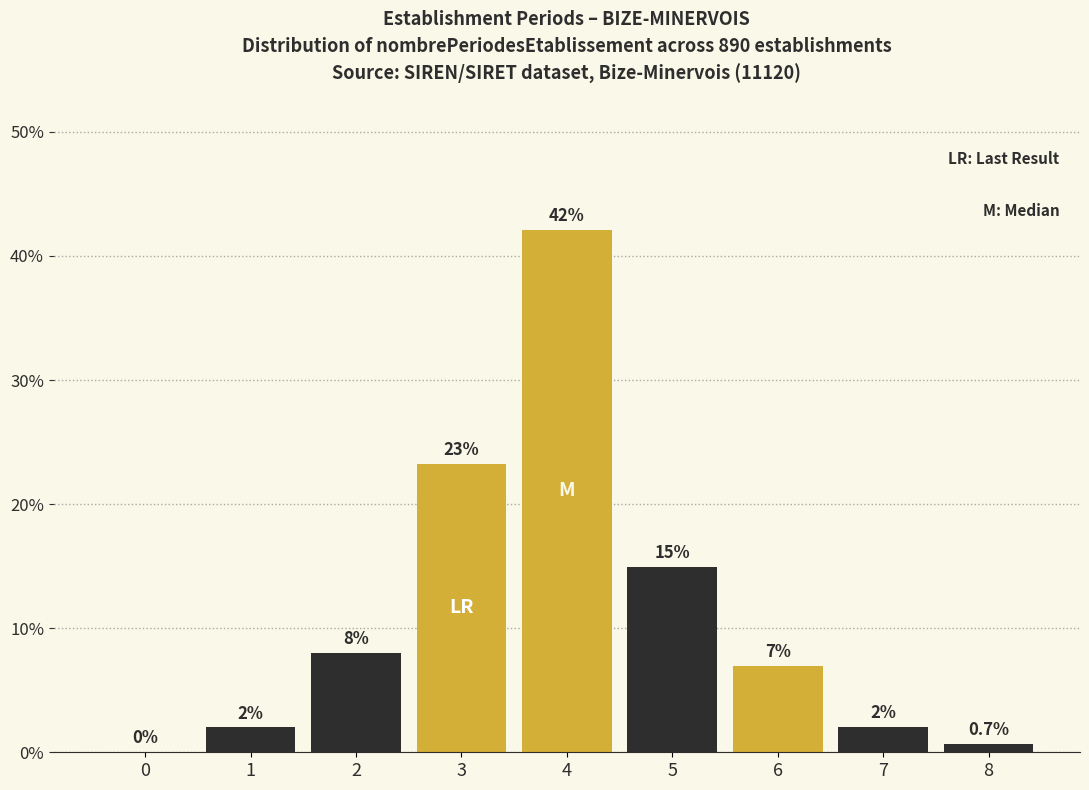

Reading left to right, extract all data points from this chart.

0=0.0	1=2.0	2=8.0	3=23.3	4=42.1	5=14.9	6=7.0	7=2.0	8=0.7